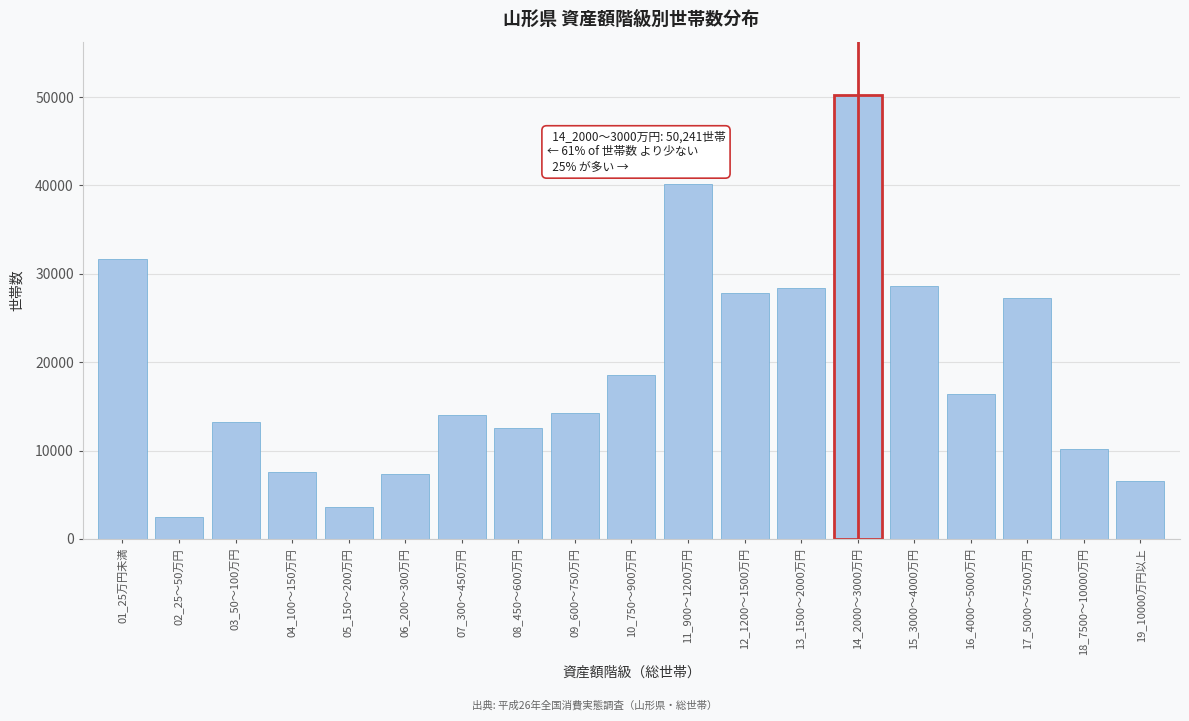

Is it true that the value at 18_7500～10000万円 is 18070?

False